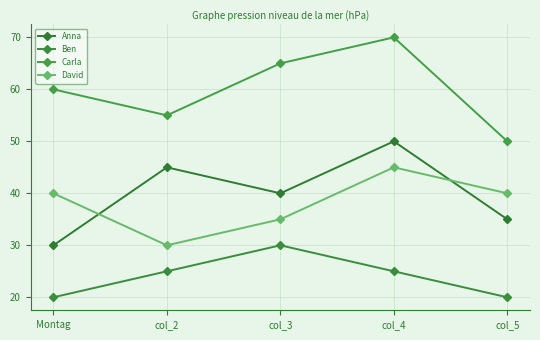

Reading left to right, list all the values displayed in this chart.

Anna: Montag=30	col_2=45	col_3=40	col_4=50	col_5=35
Ben: Montag=20	col_2=25	col_3=30	col_4=25	col_5=20
Carla: Montag=60	col_2=55	col_3=65	col_4=70	col_5=50
David: Montag=40	col_2=30	col_3=35	col_4=45	col_5=40